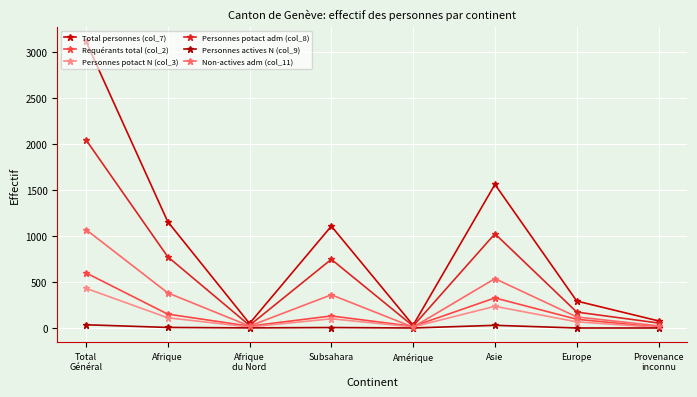

Which series has the largest range (max minus min)?

Total personnes (col_7)